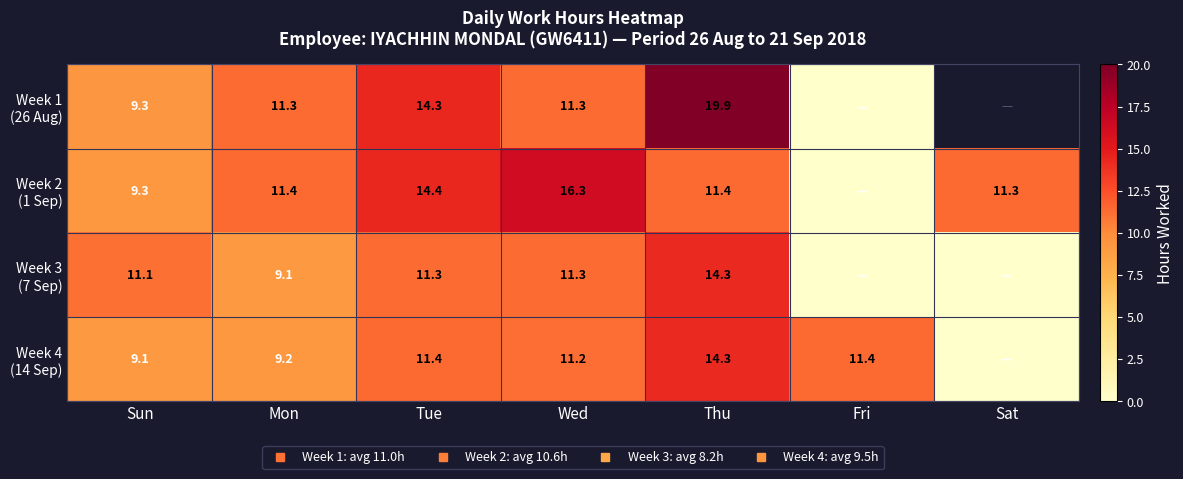

The value of Week 4 (14 Sep) at Sun is 9.1. True or false?

True